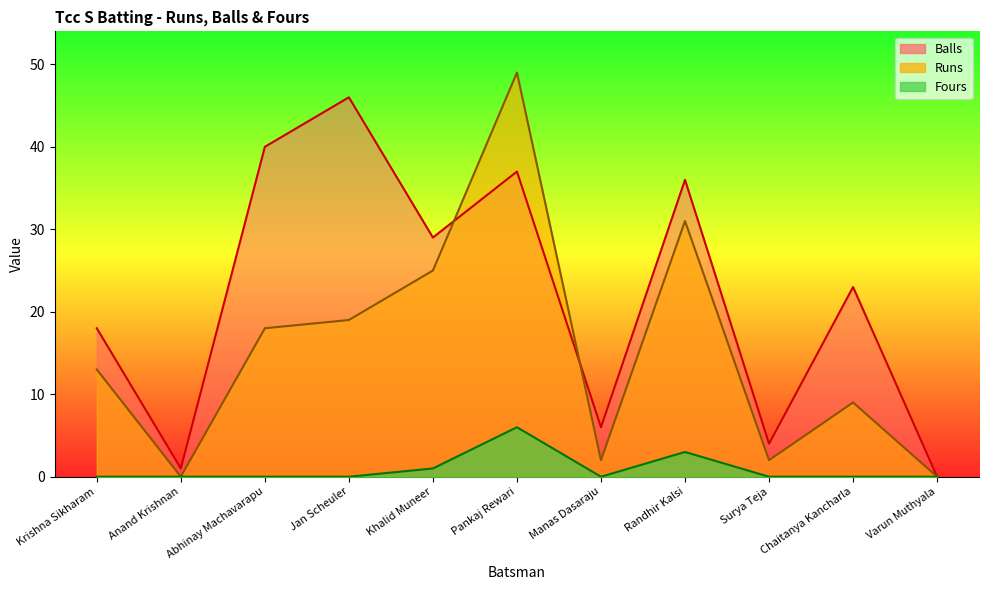

How many Fours values are between 0 and 1?

9